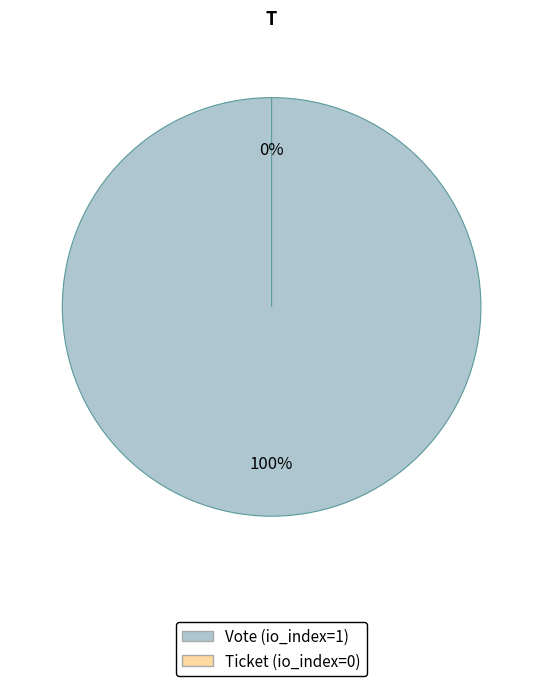

To the nearest percent, what is the difference between the largest and smallest slice percentages?

100%